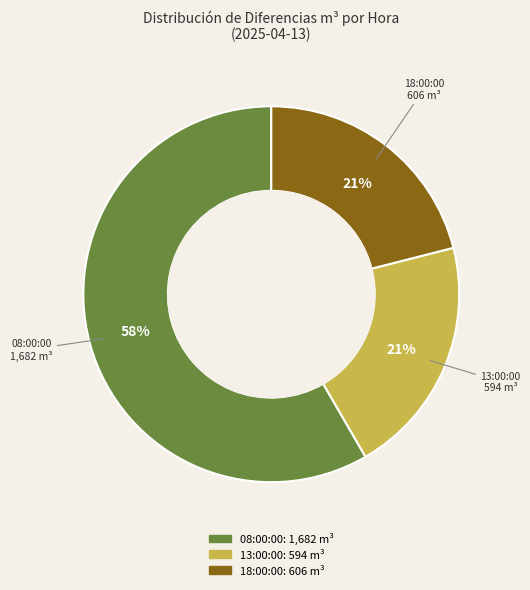

Which category accounts for the majority?

08:00:00